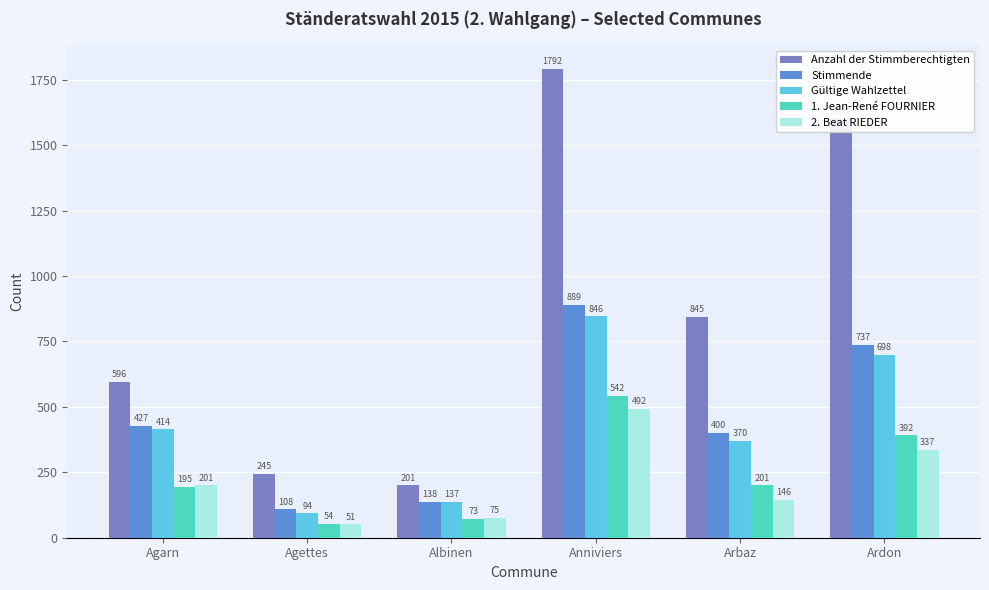

Count the number of data series in this chart.

5